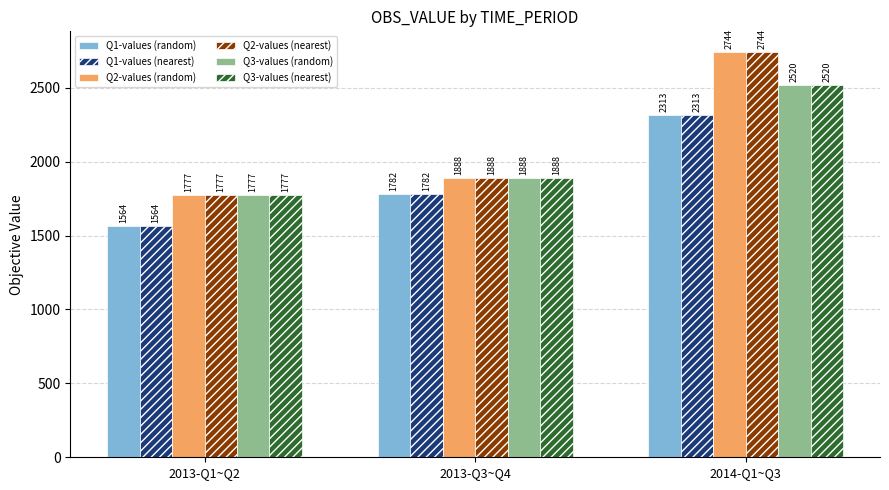

True or false: Q1-values (nearest) has a value of 597.0 at 2014-Q1~Q3.

False